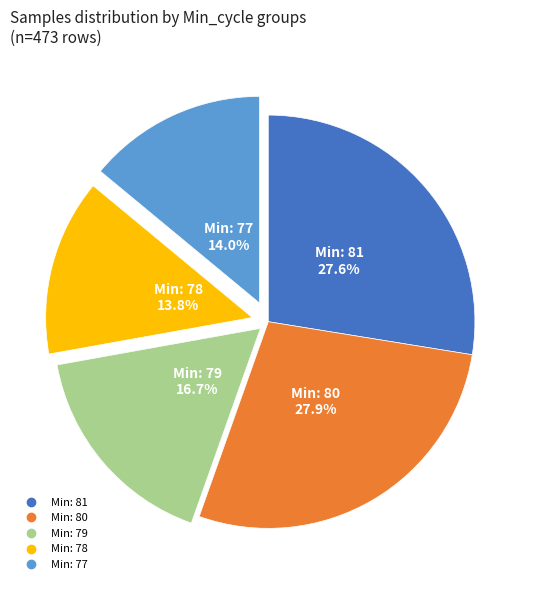

Is there a majority slice in this chart?

No